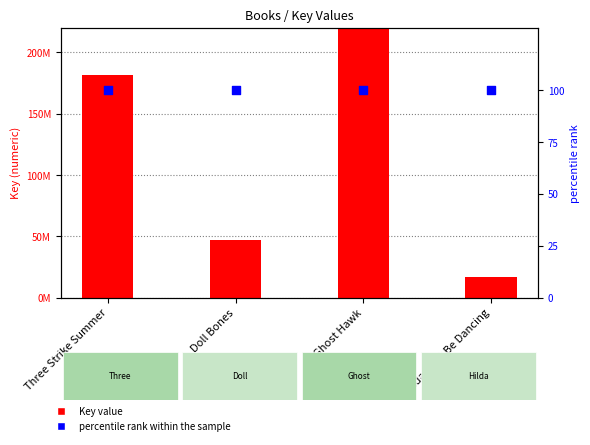

Which series reaches the maximum Y coordinate?

Key